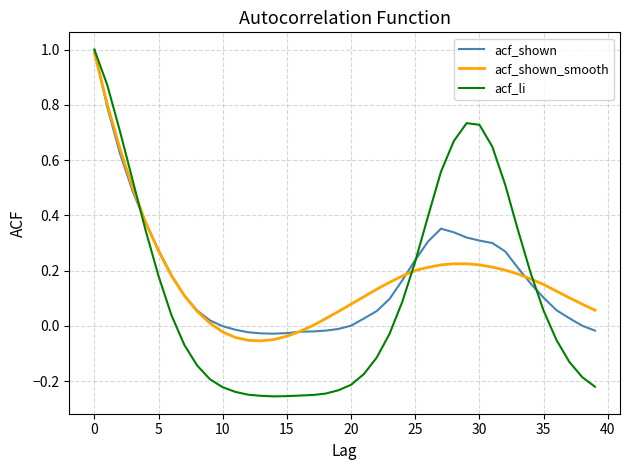

In acf_li, how many points are lower than both neighbors (excluding endpoints)?

1